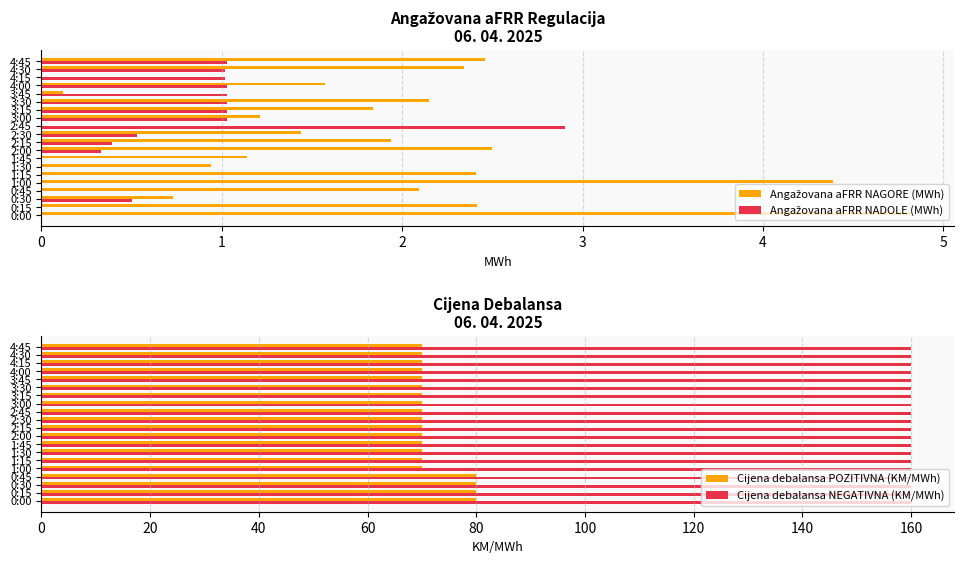

What is the difference between the second highest and minimum values in the Angažovana aFRR NAGORE (MWh) series?

4.4